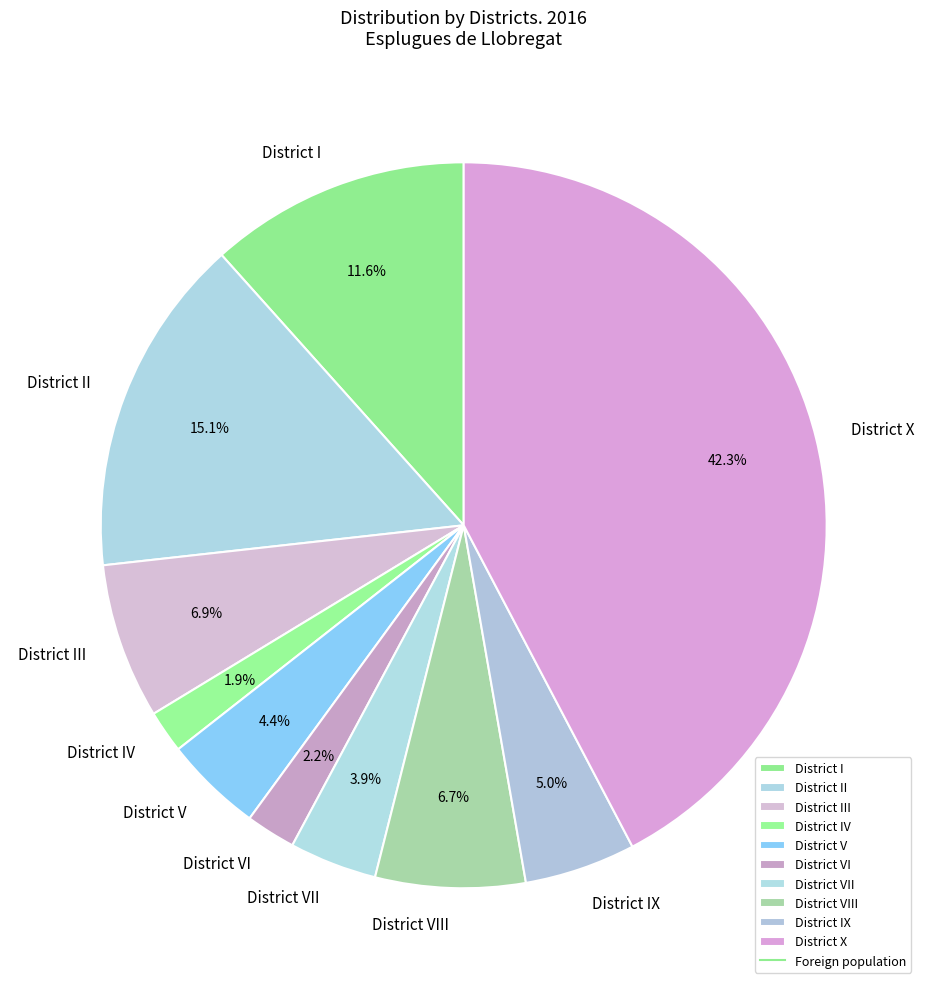

Which has a higher value, District VI or District IX?

District IX